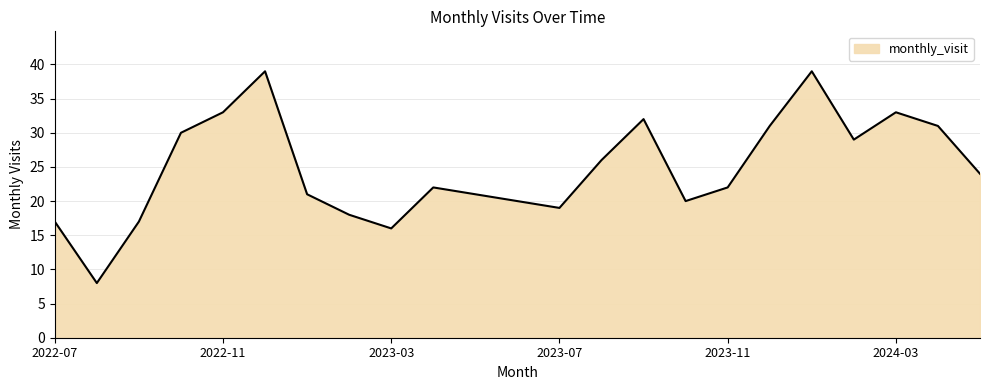

What is the greatest value displayed?

39